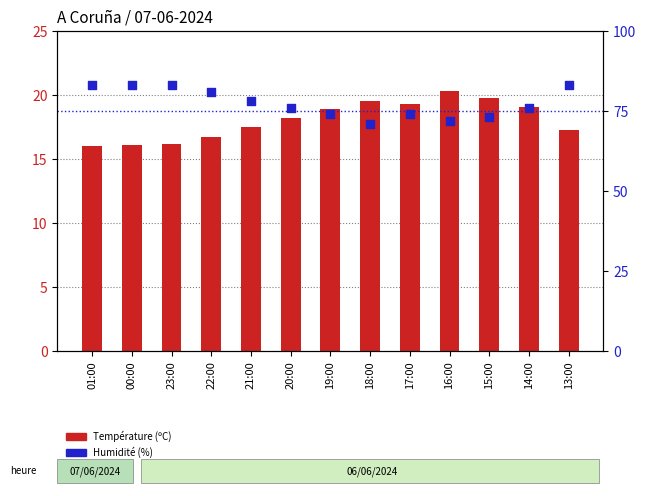

What is the total value across all series at 14:00?

95.1